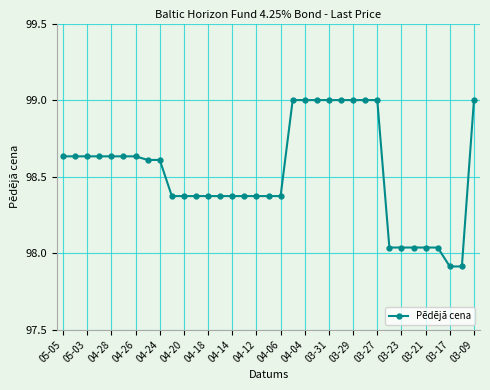

How many values are below 98?

2